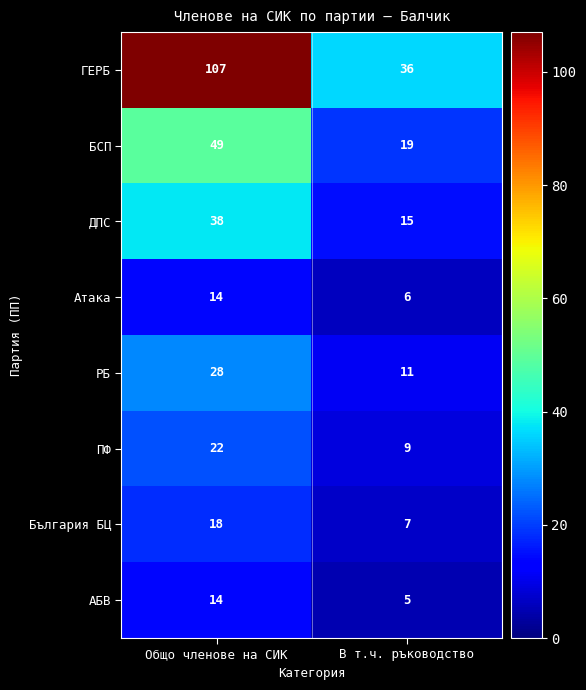

What is the lowest value of the ГЕРБ series?

36